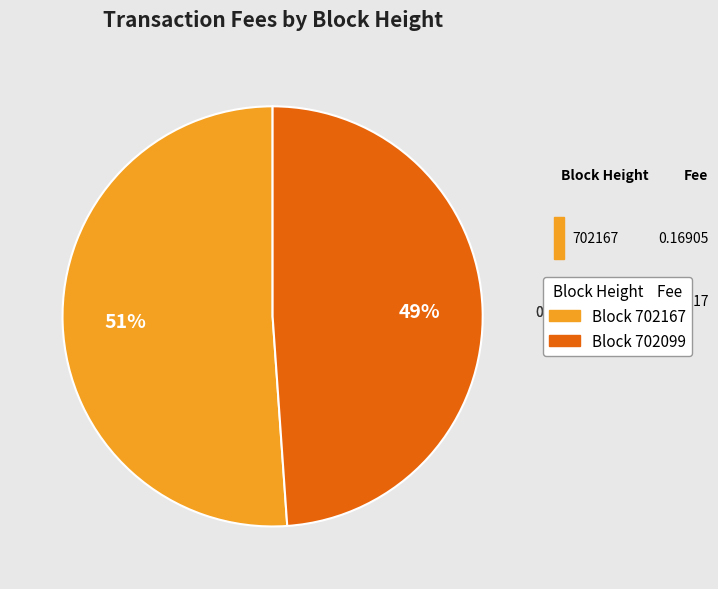

To the nearest percent, what is the difference between the largest and smallest slice percentages?

2%